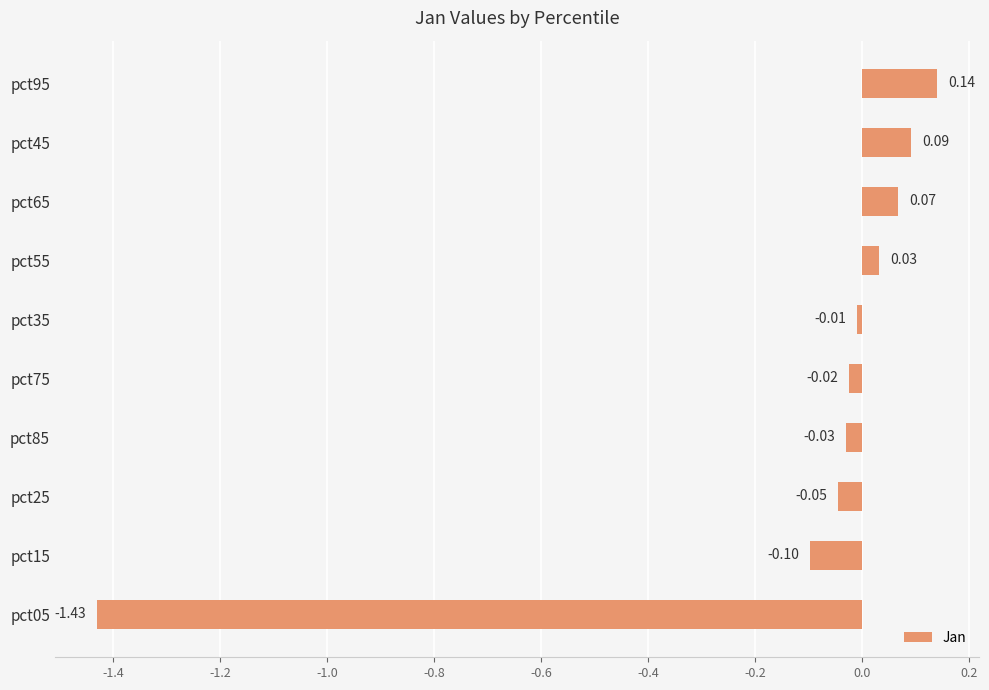

How many categories are shown in the chart?

10